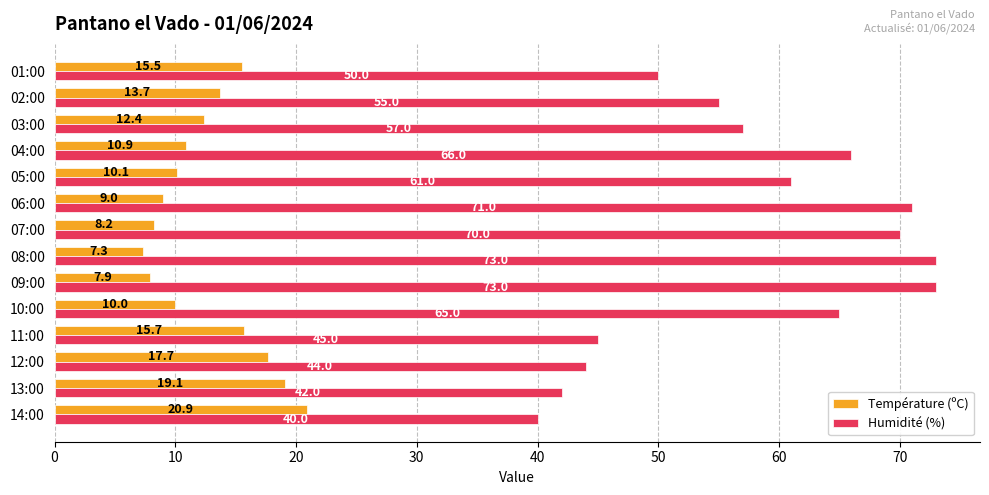

Which category has the lowest value in the Température (ºC) series?

08:00